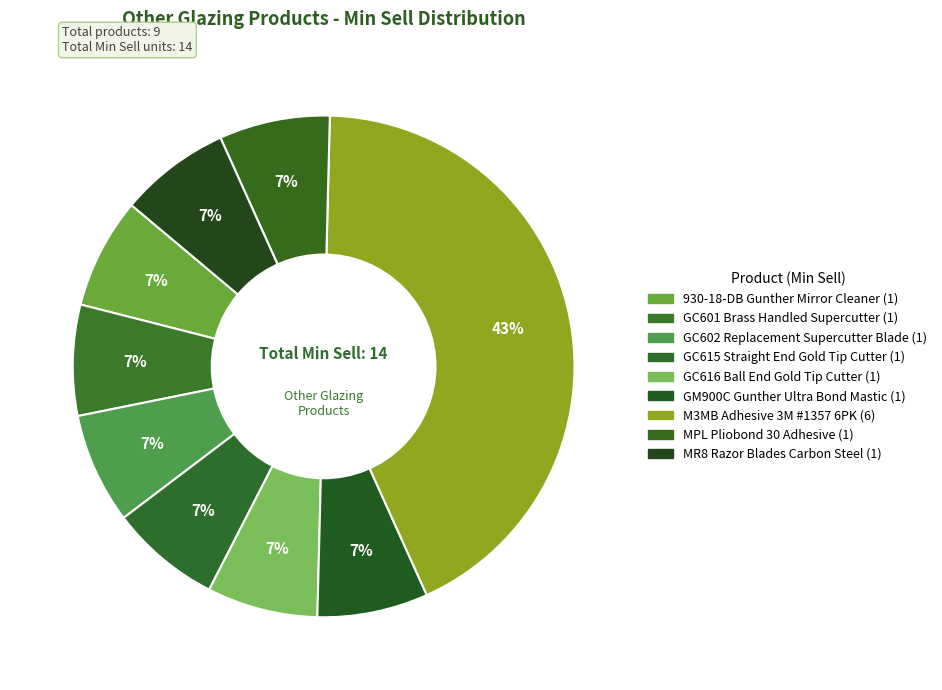

What percentage is the GM900C Gunther Ultra Bond Mastic slice, to the nearest percent?

7%